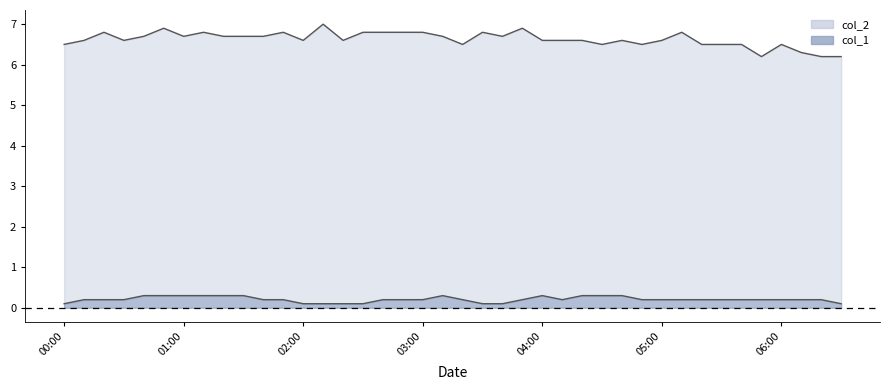

At which label does col_2 reach its peak?

2023/11/12 02:10:00